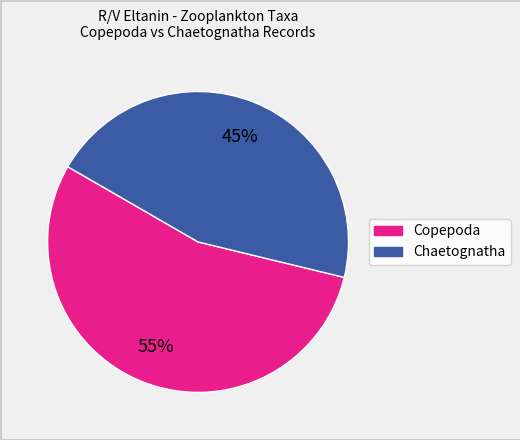

To the nearest percent, what is the average slice percentage?

50%